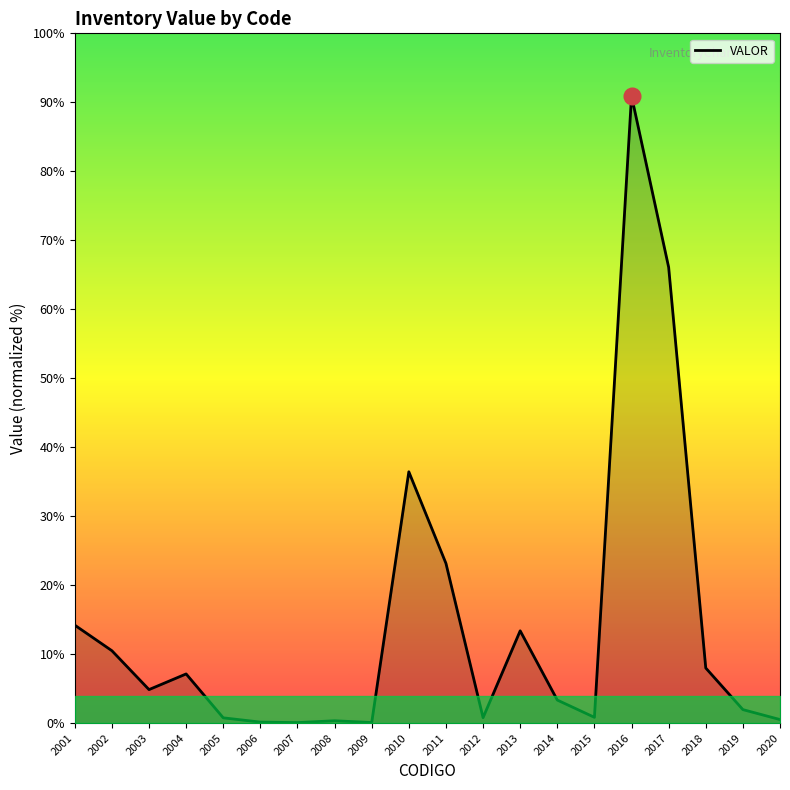

Is this an area chart (filled region under the line)?

Yes